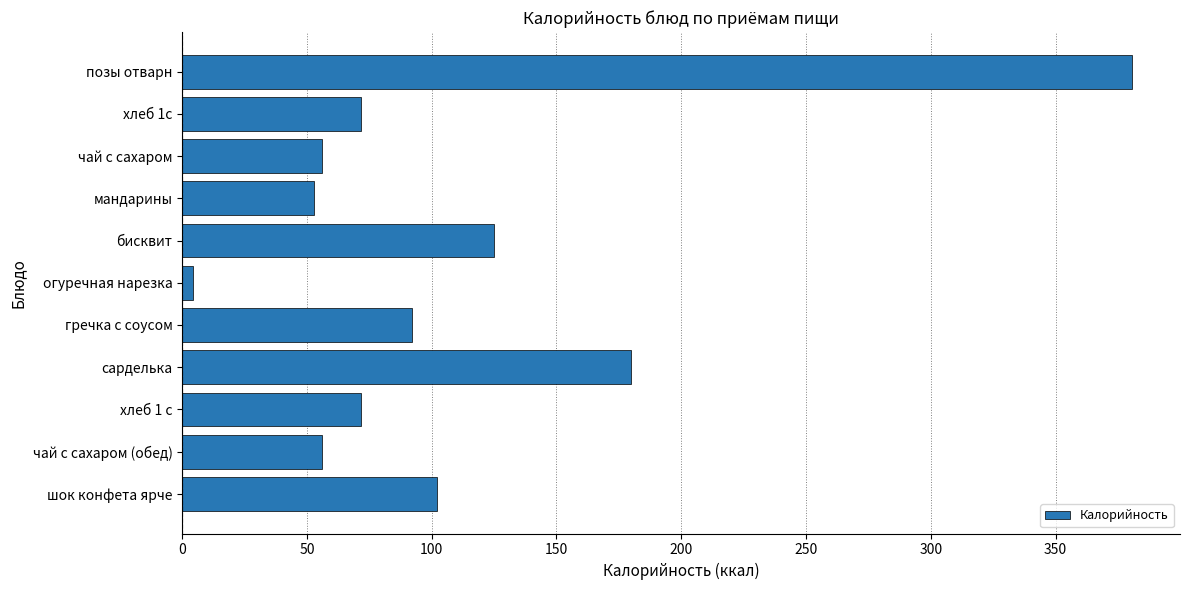

How many bars are there in total?

11